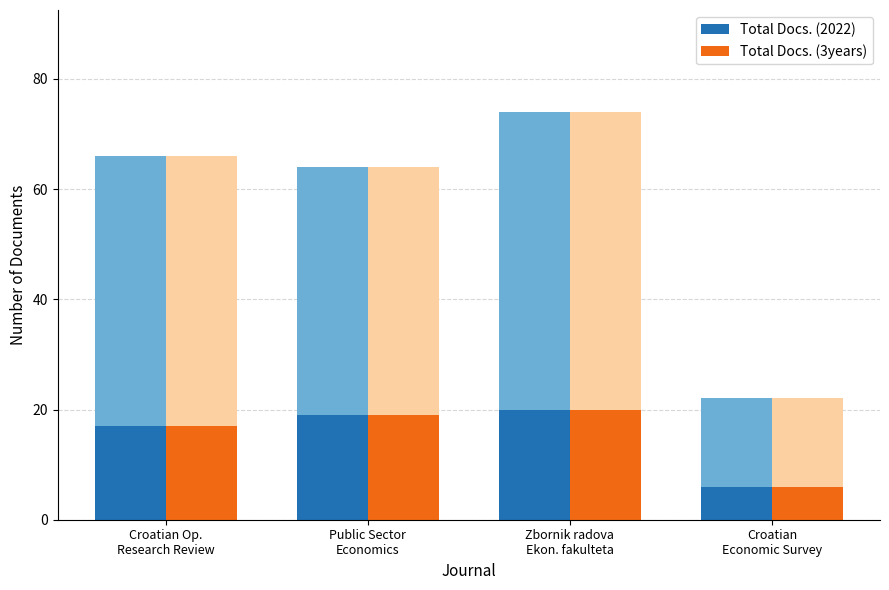

Is it true that Total Docs. (3years) equals 25 at Croatian Op.
Research Review?

False